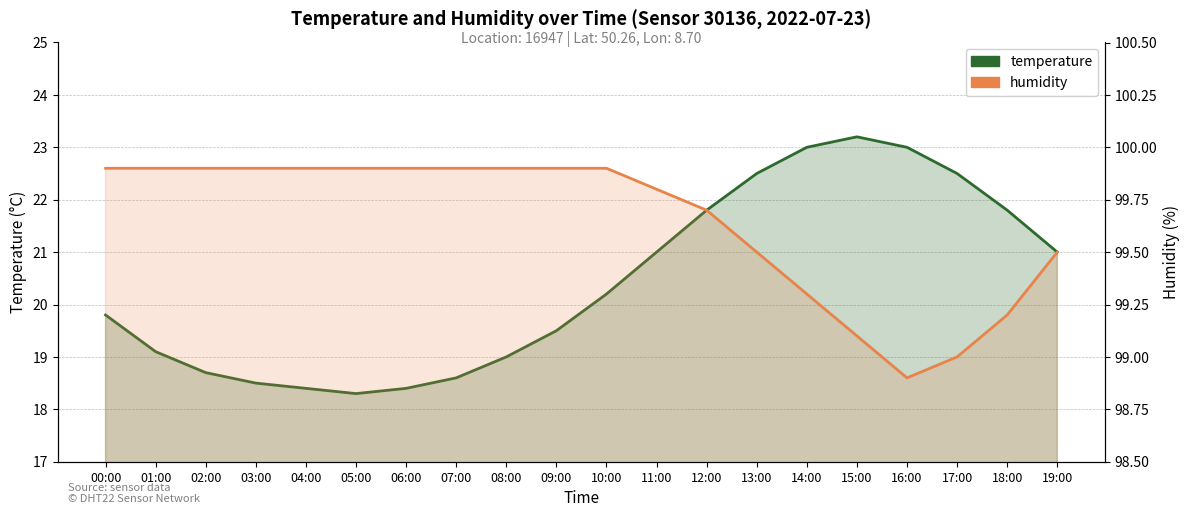

The temperature series shows 21.0 at 19:00. True or false?

True